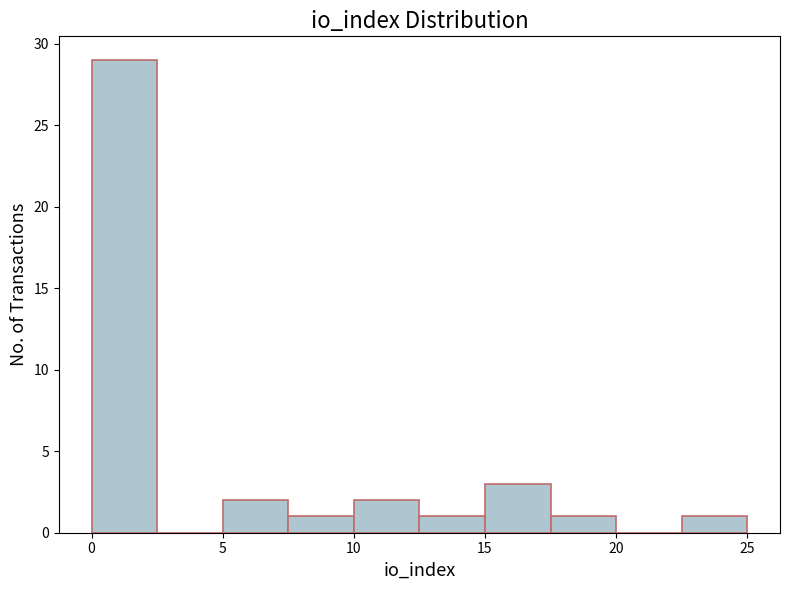

Which range on the x-axis has the tallest bar?

0.0 to 2.5